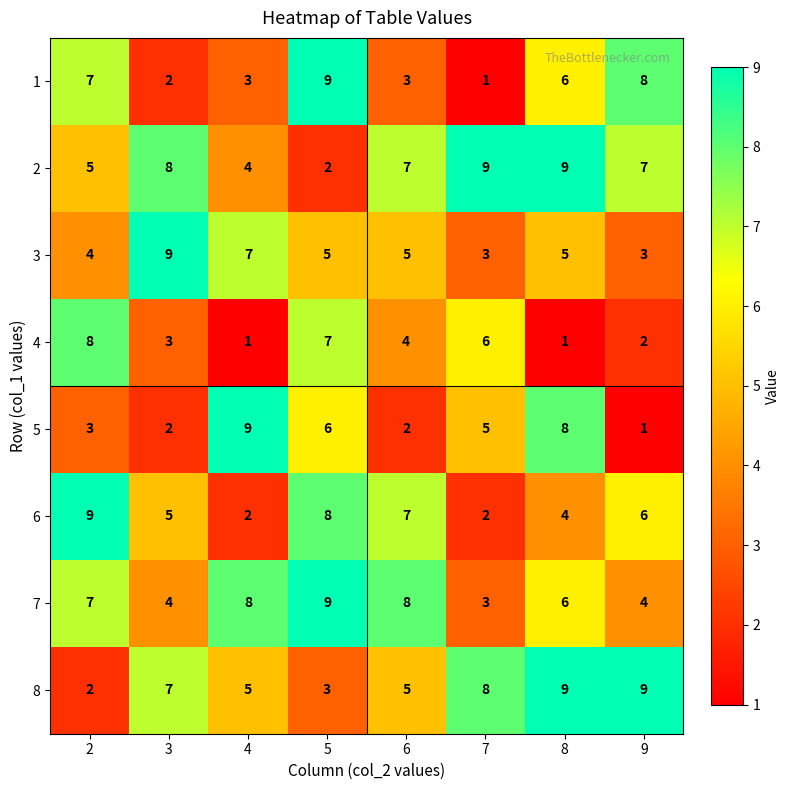

The 5 series shows 9 at 4. True or false?

True